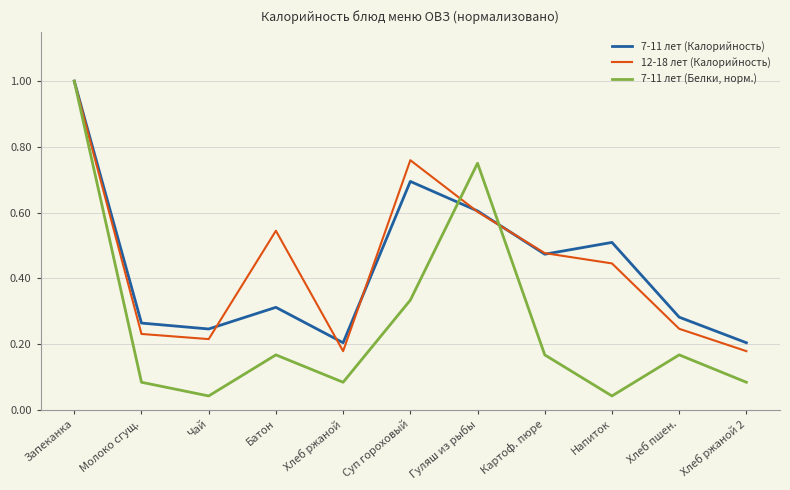

In 12-18 лет (Калорийность), how many points are lower than both neighbors (excluding endpoints)?

2